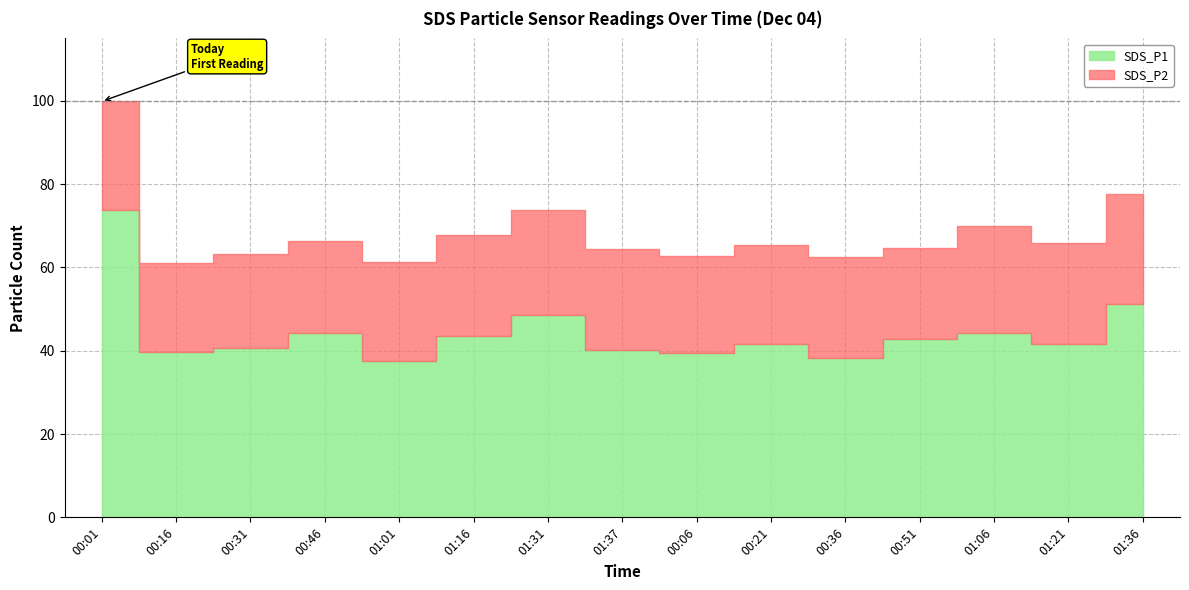

What is the sum of all SDS_P2 values?

358.9